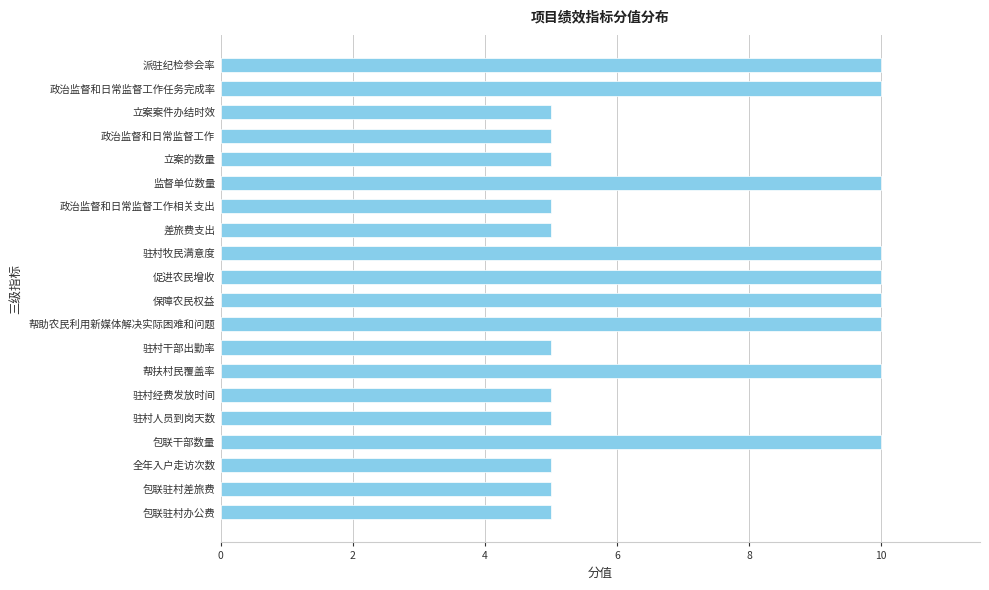

How many series are shown in this chart?

1